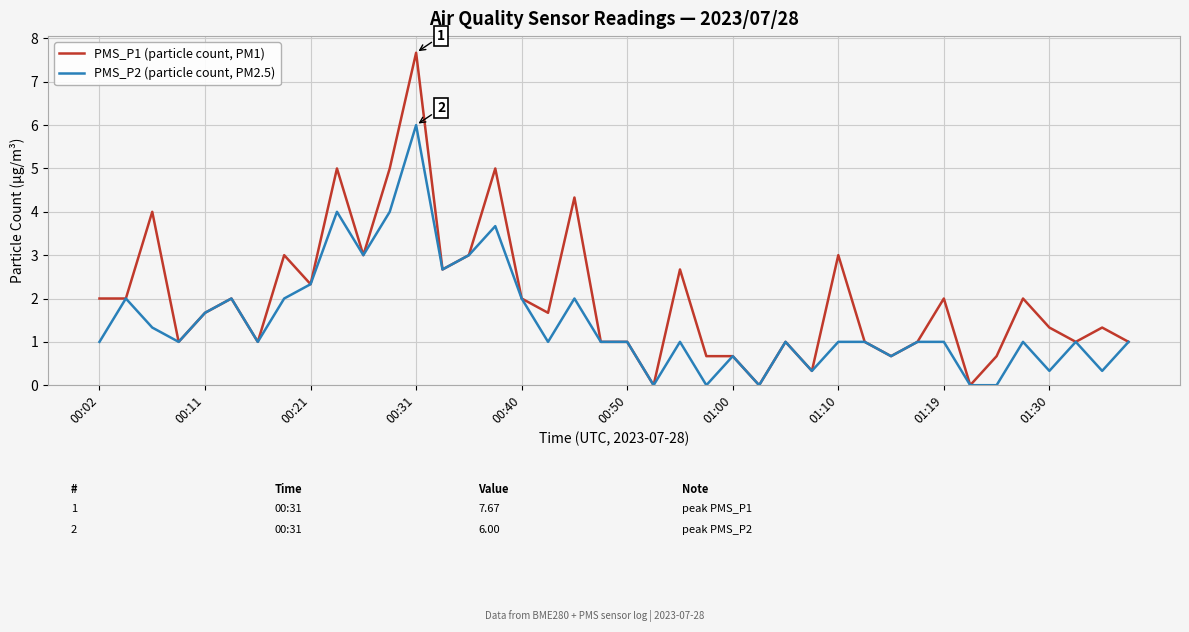

What is the highest value of the PMS_P1 (particle count, PM1) series?

7.7